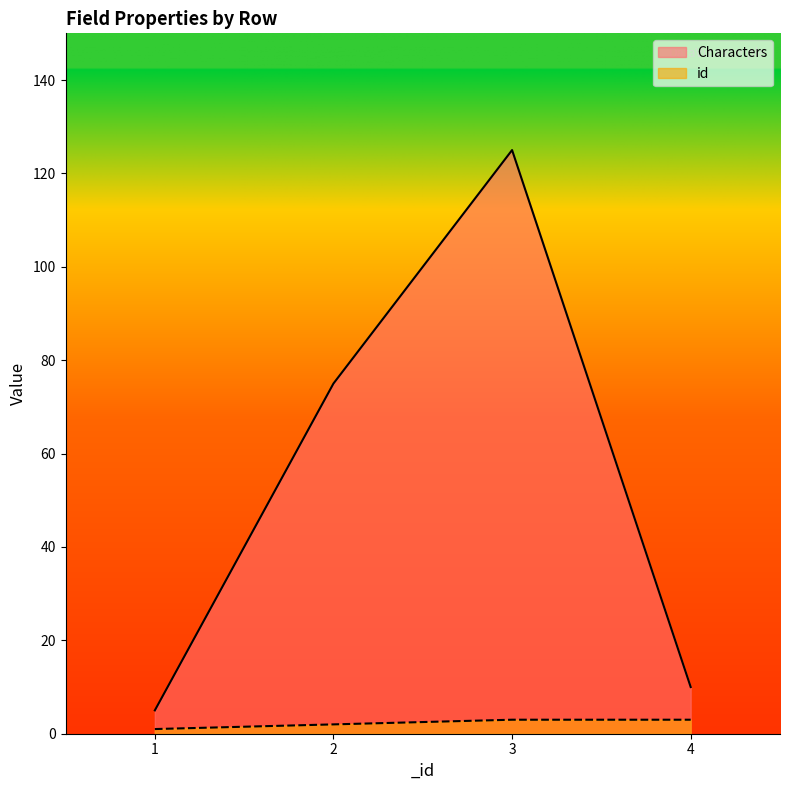

Where does the Characters series first go above 75?

3